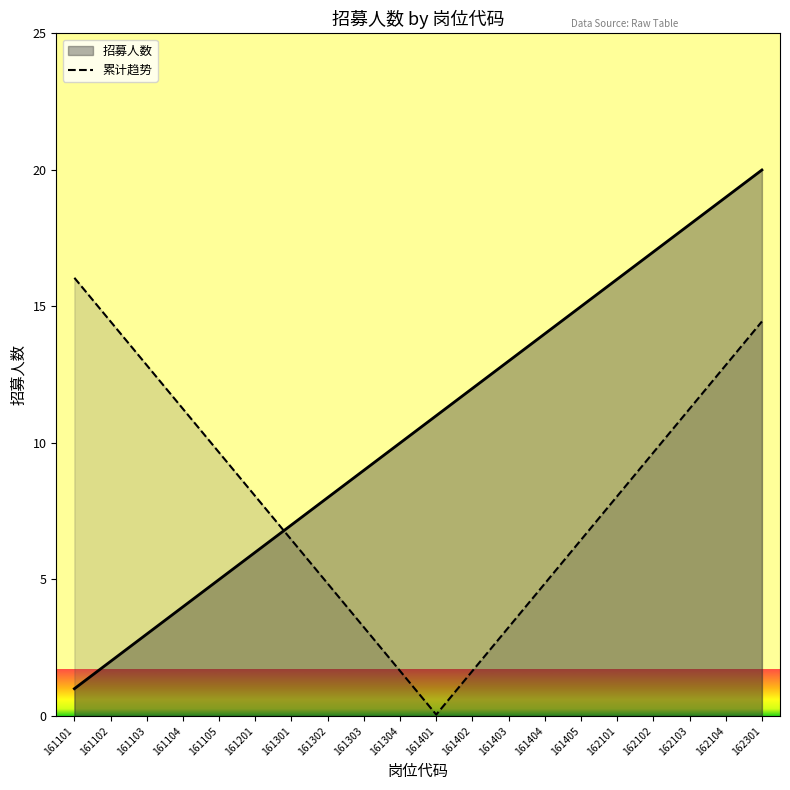

What is the smallest value displayed?

0.1